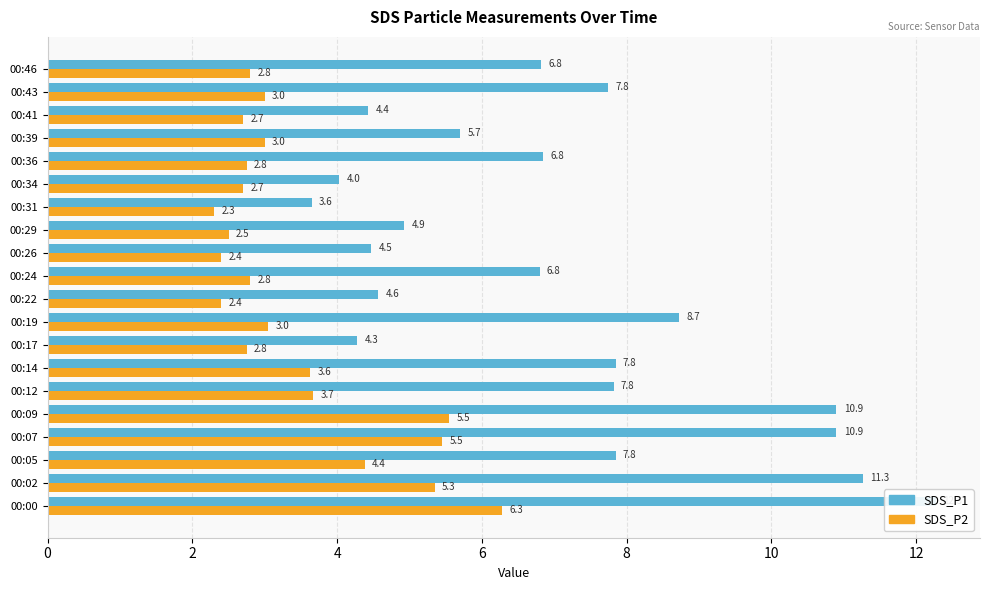

Between 00:34 and 00:31, which is larger?

00:34